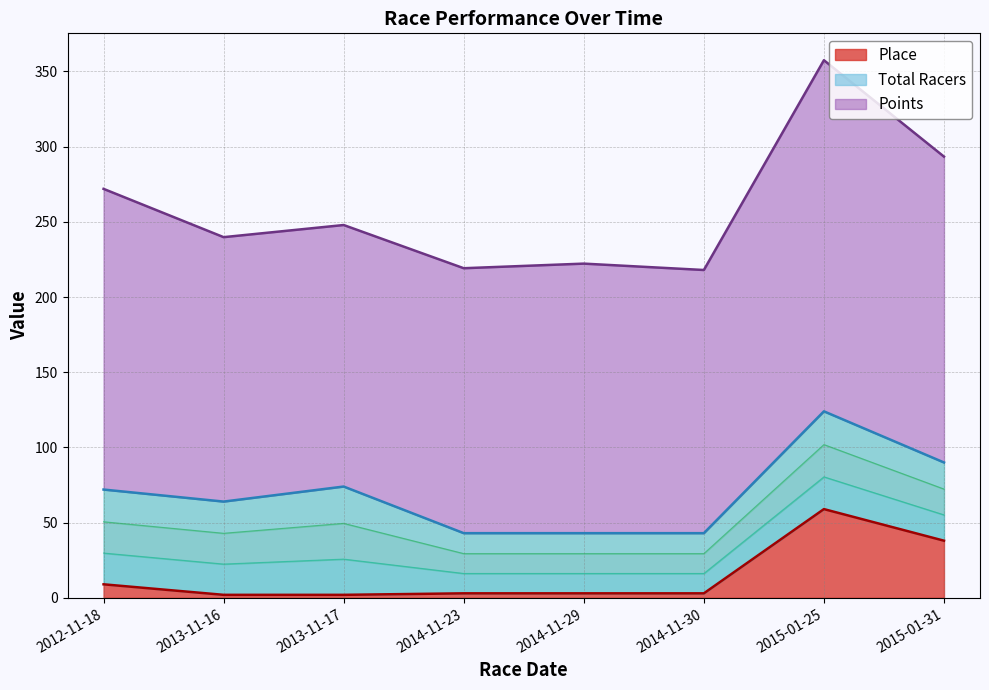

True or false: Total Racers and Place intersect in this chart.

False